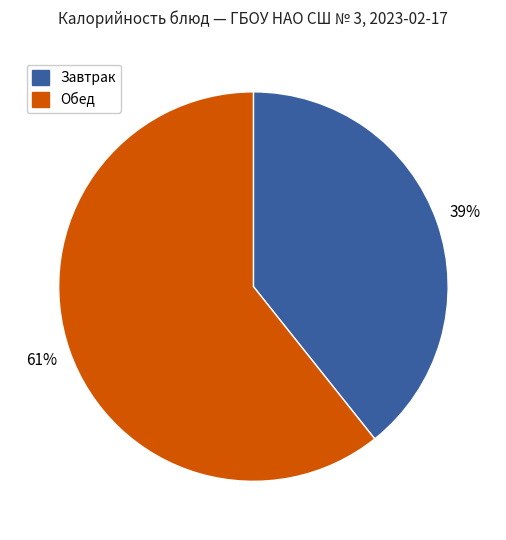

Does any single category account for the majority?

Yes